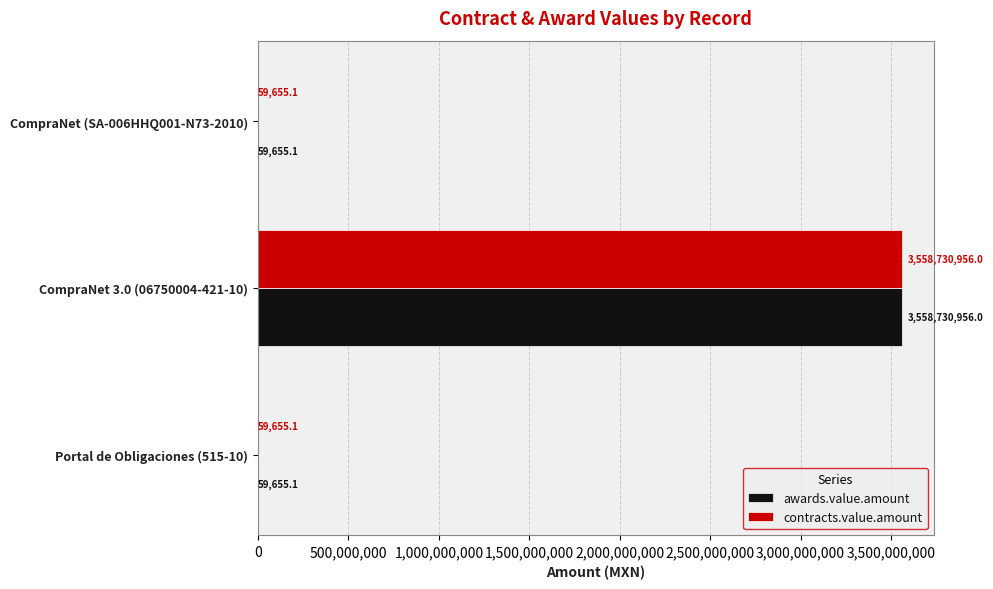

At which label does awards.value.amount reach its peak?

CompraNet 3.0 (06750004-421-10)